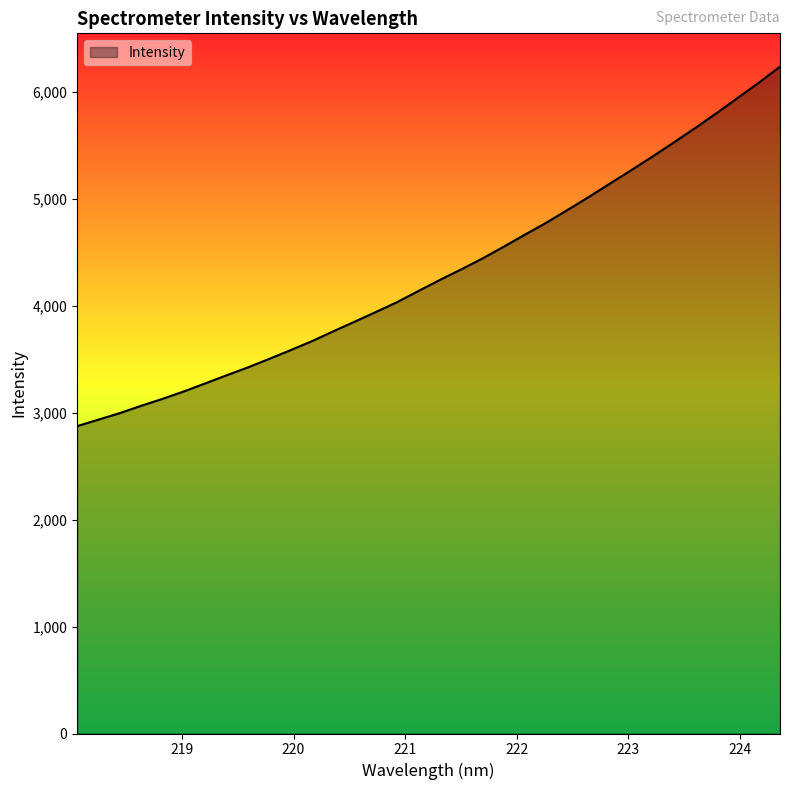

Reading left to right, extract all data points from this chart.

2875.8	2936.7	2997.4	3066.0	3130.7	3200.2	3274.8	3350.8	3424.7	3504.2	3585.9	3669.5	3761.7	3851.4	3942.4	4034.9	4138.9	4241.7	4340.5	4442.5	4552.6	4666.0	4777.1	4896.5	5018.2	5144.1	5269.6	5397.3	5529.0	5663.0	5801.9	5945.1	6088.5	6238.8